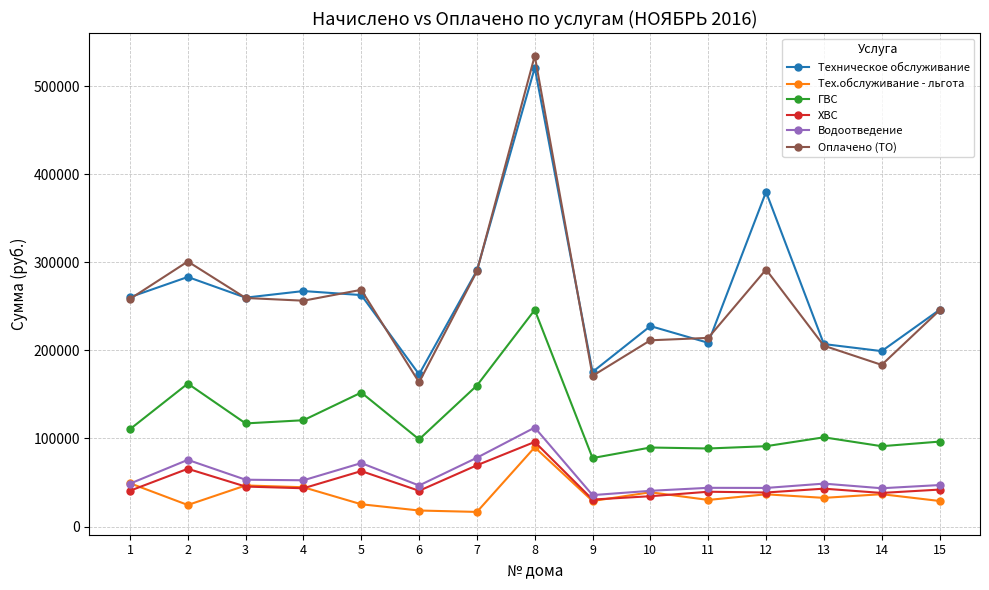

How many values in the ГВС series exceed 101282?

8